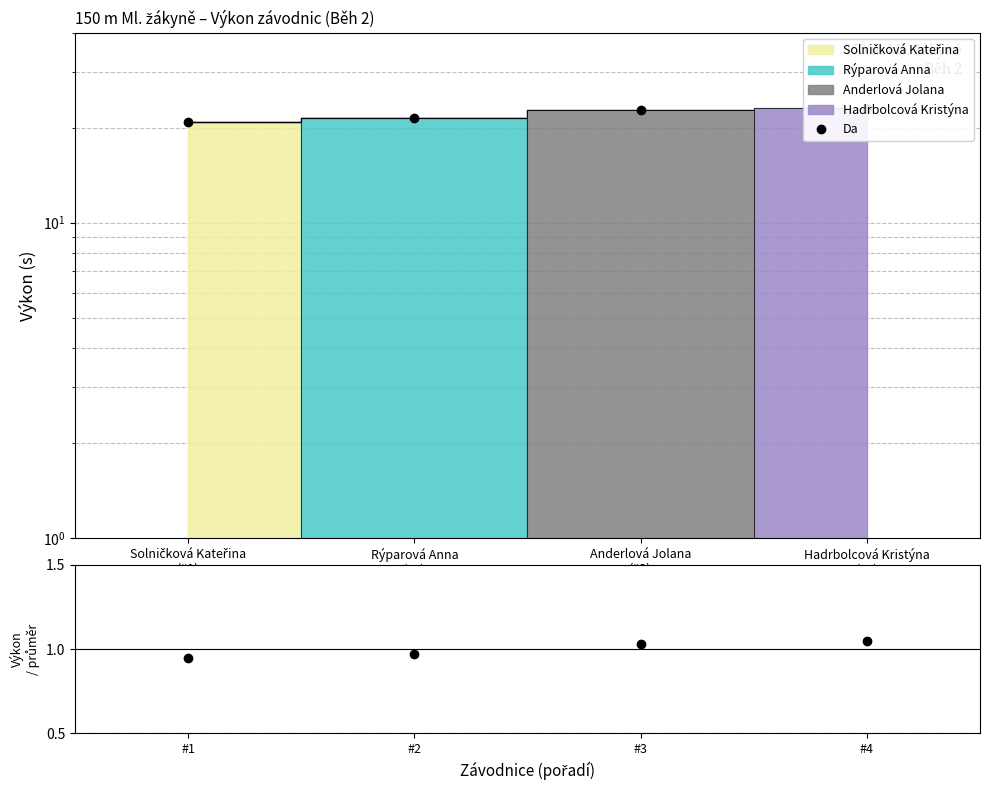

What is the approximate value of Výkon / průměr at #3?

1.0